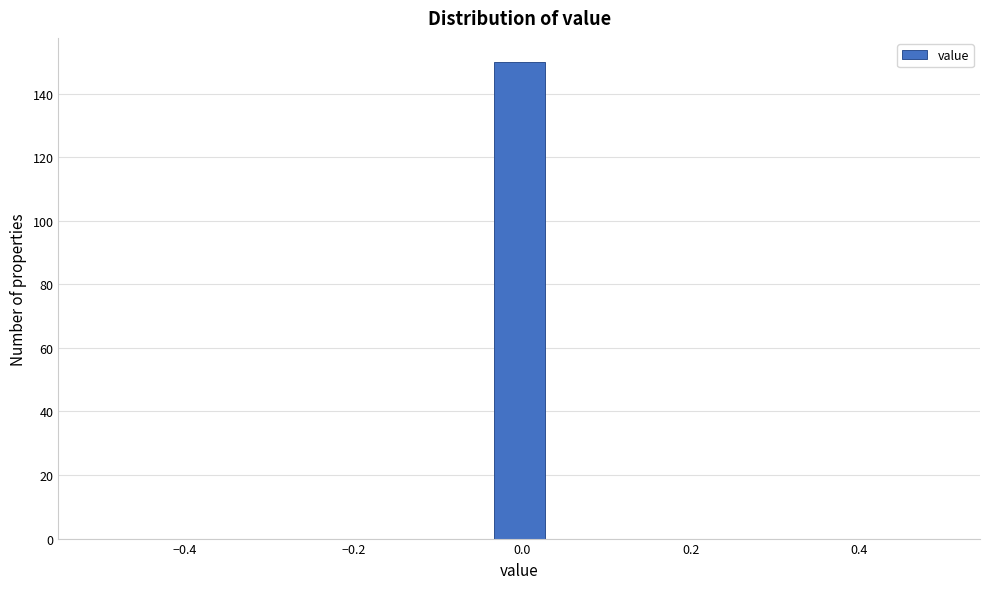

Read against the x-axis, roughly where is the centre of the tallest bar?

0.00